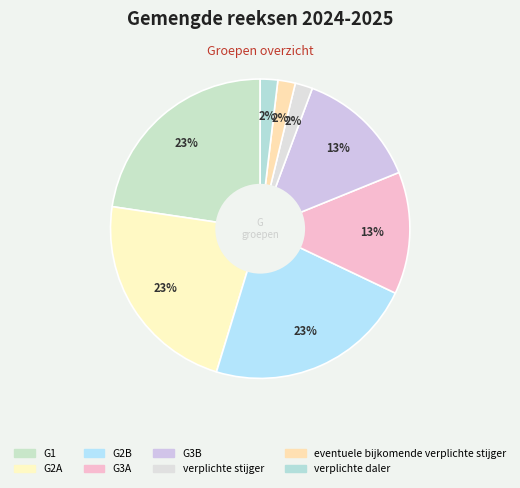

Does G1 account for over 50% of the chart?

No